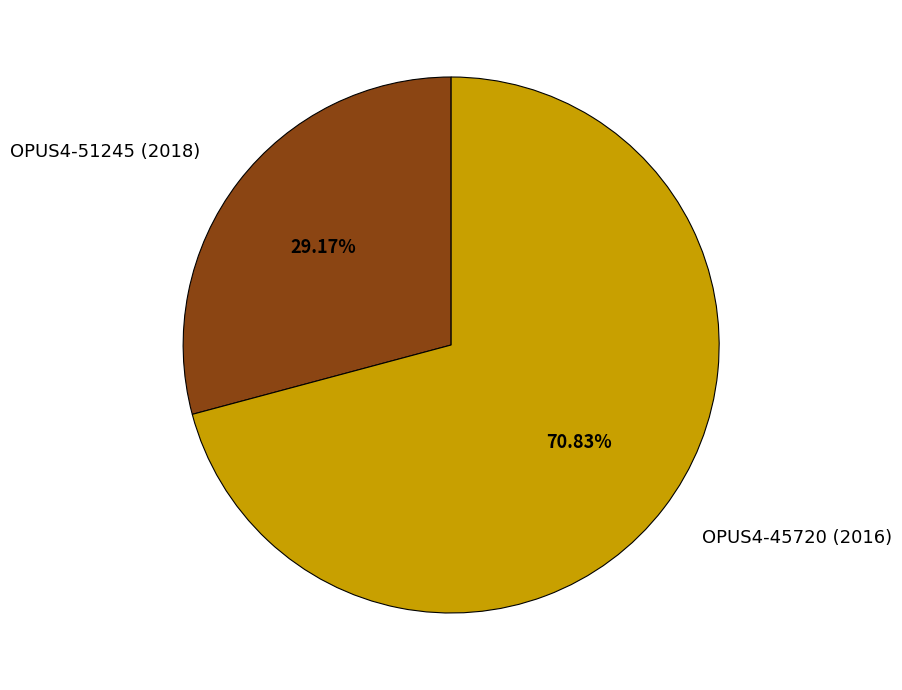

Which slice represents more than half of the pie?

OPUS4-45720 (2016)